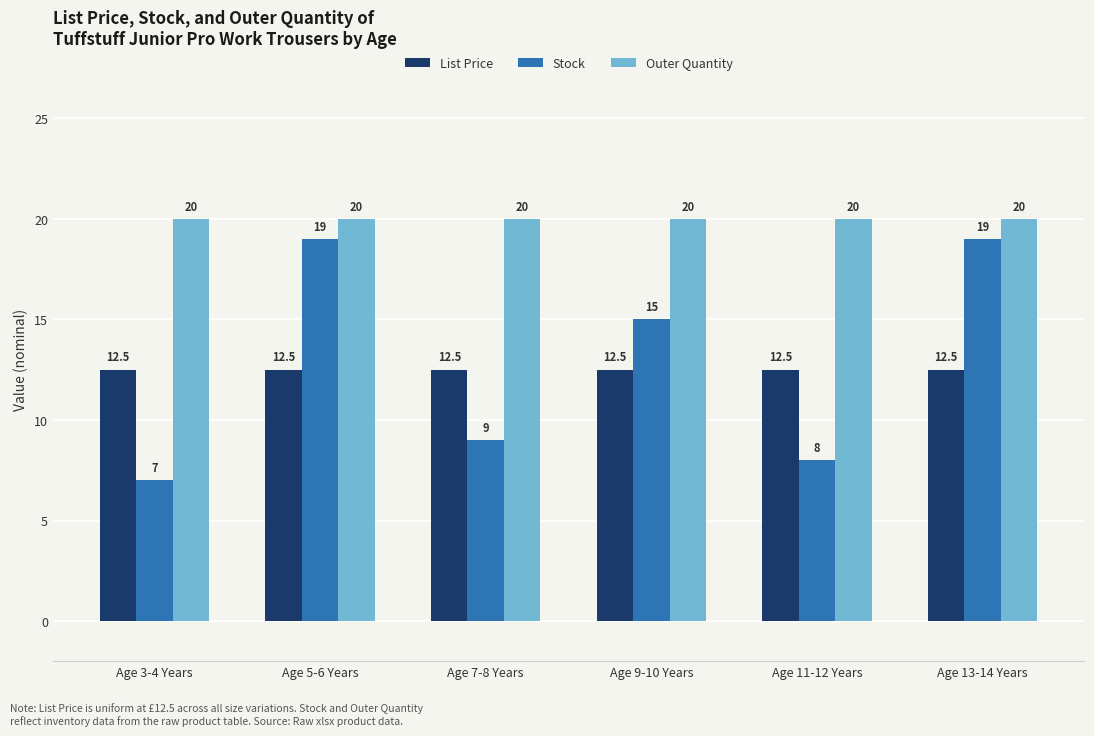

Count the number of data series in this chart.

3